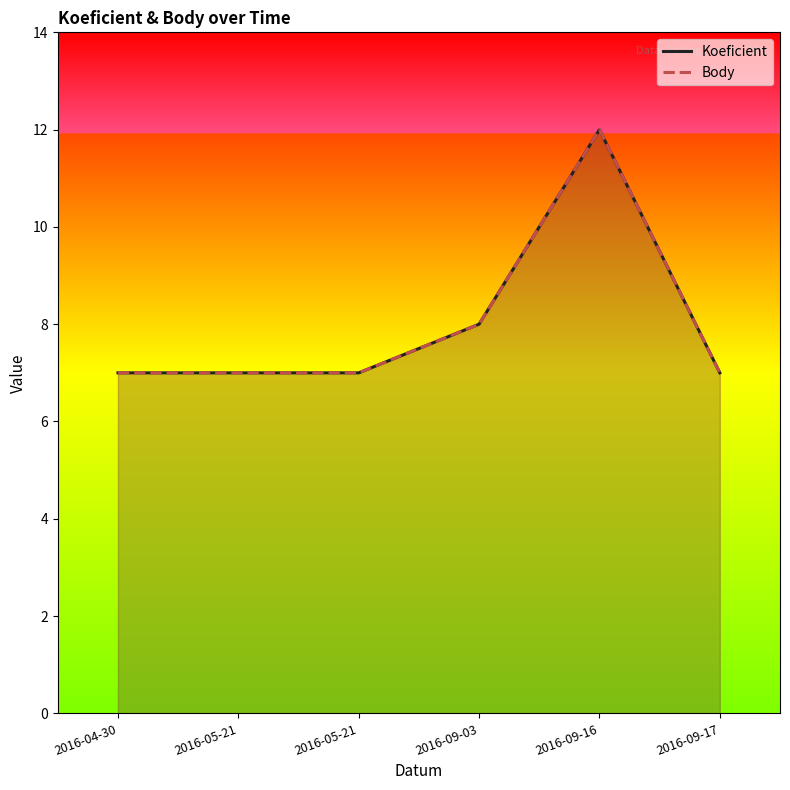

True or false: Body and Koeficient cross at least once.

False